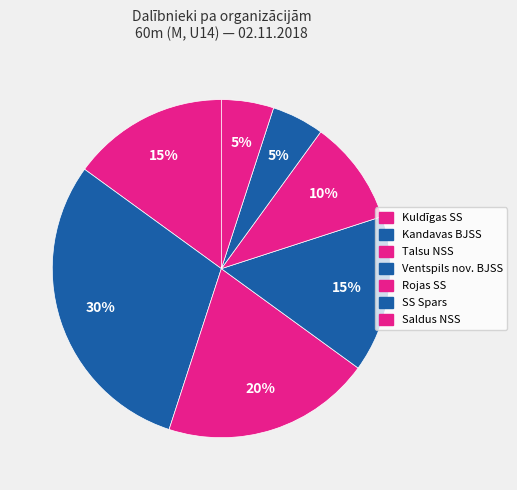

Between Ventspils nov. BJSS and Talsu NSS, which is larger?

Talsu NSS